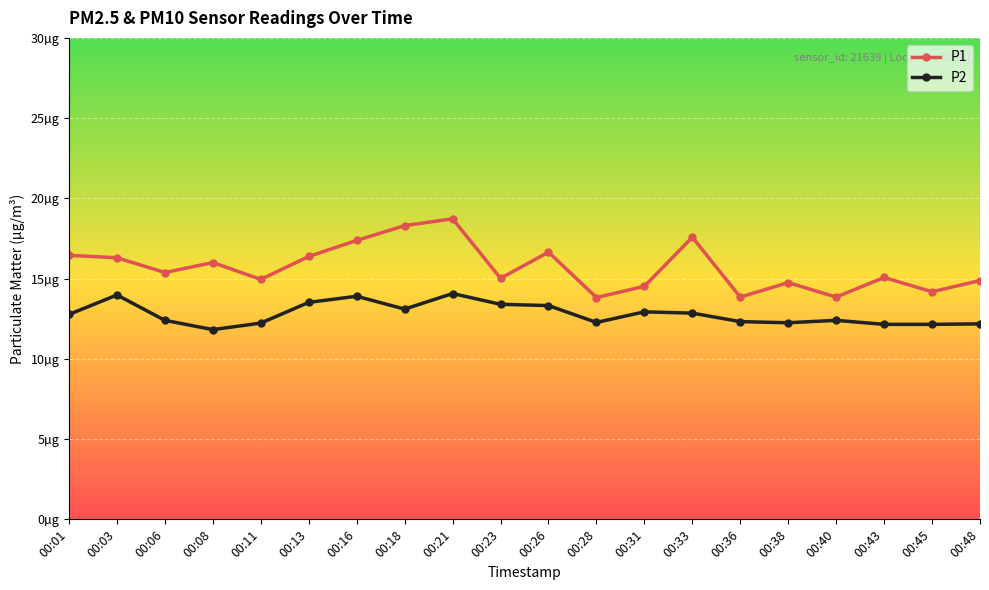

Reading left to right, list all the values displayed in this chart.

P1: 00:01=16.4	00:03=16.3	00:06=15.4	00:08=16.0	00:11=14.9	00:13=16.4	00:16=17.4	00:18=18.3	00:21=18.7	00:23=15.0	00:26=16.6	00:28=13.8	00:31=14.5	00:33=17.6	00:36=13.8	00:38=14.8	00:40=13.8	00:43=15.1	00:45=14.2	00:48=14.9
P2: 00:01=12.8	00:03=14.0	00:06=12.4	00:08=11.8	00:11=12.2	00:13=13.5	00:16=13.9	00:18=13.1	00:21=14.1	00:23=13.4	00:26=13.3	00:28=12.3	00:31=12.9	00:33=12.8	00:36=12.3	00:38=12.2	00:40=12.4	00:43=12.2	00:45=12.2	00:48=12.2